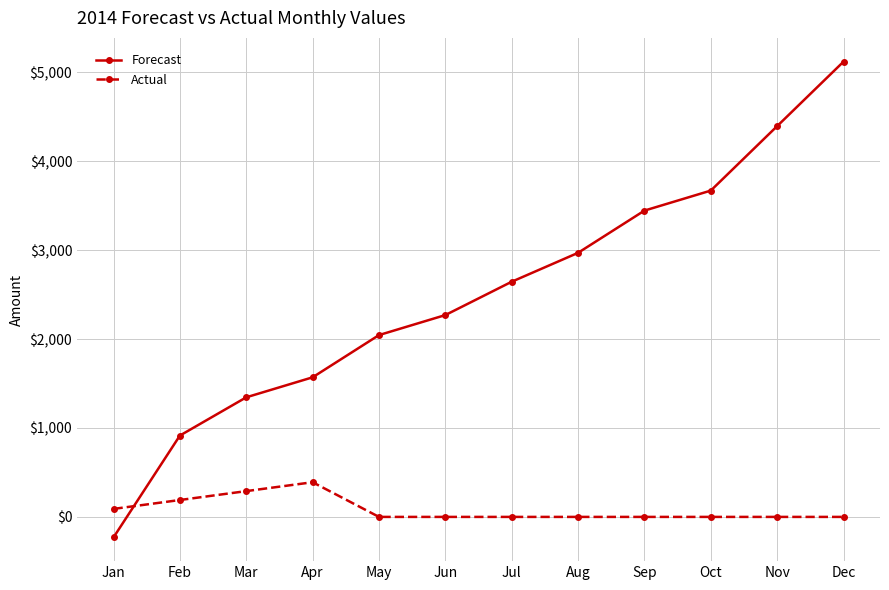

What is the smallest value displayed?

-230.0